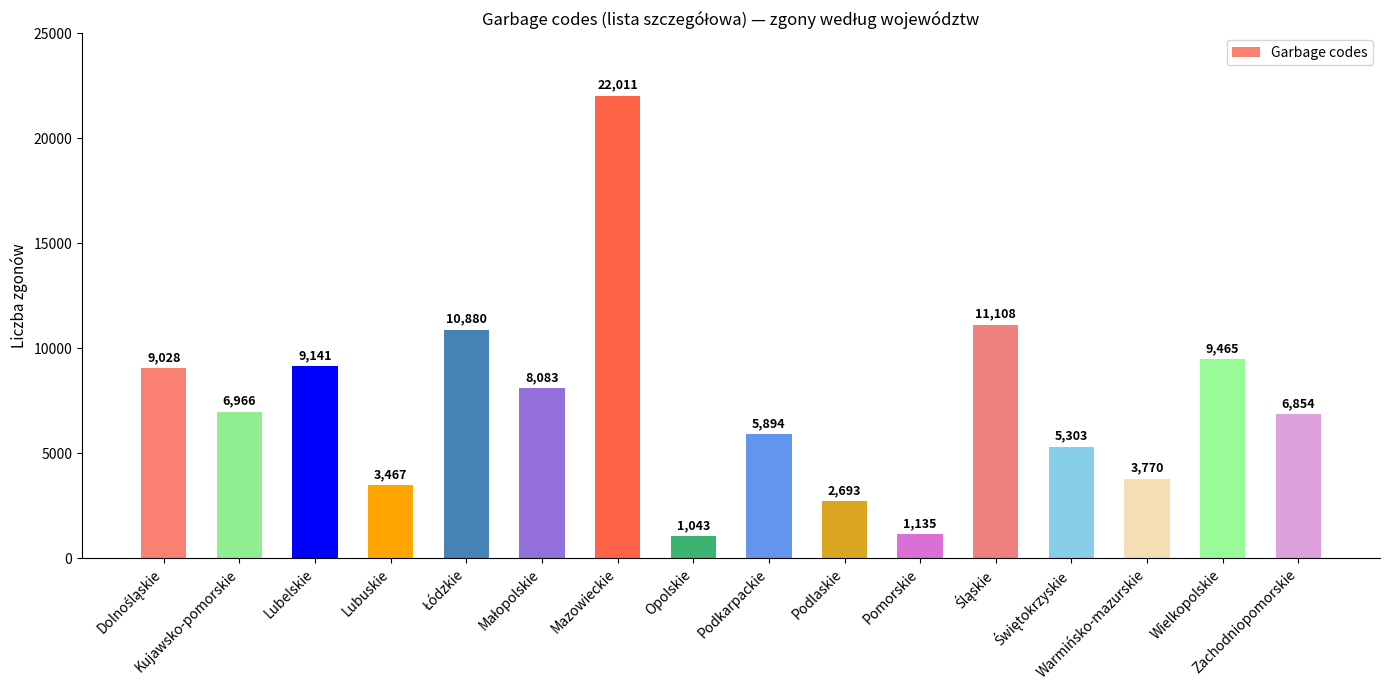

True or false: the data shows 2693 at Podlaskie.

True